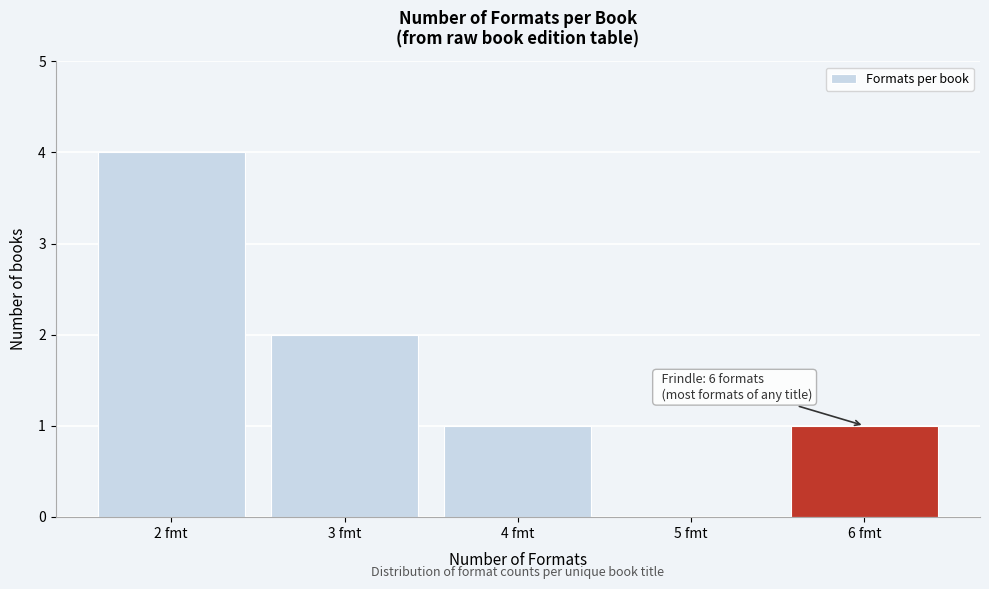

Which range on the x-axis has the tallest bar?

1.5 to 2.5